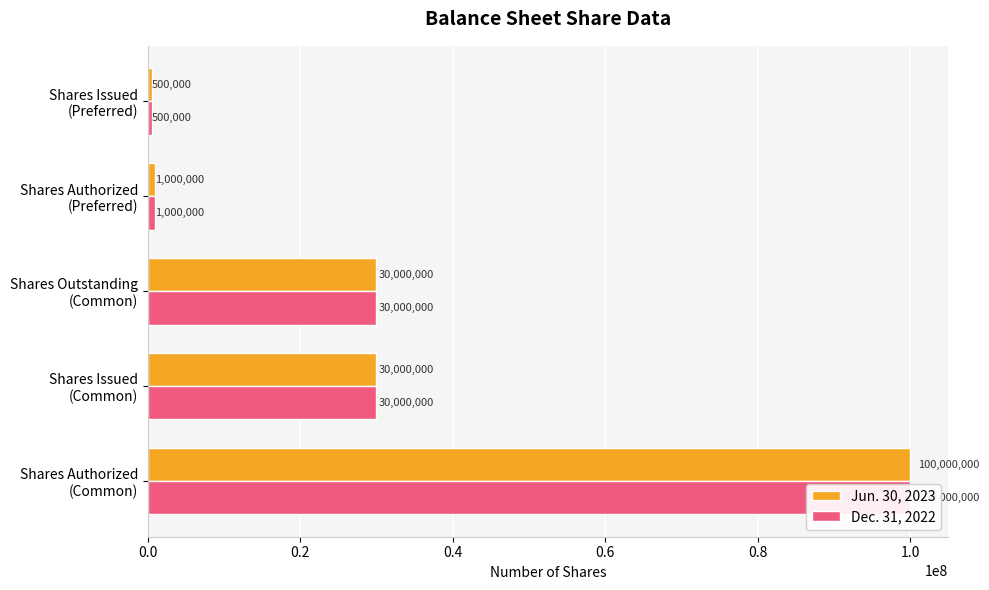

Between Shares Outstanding (Common) and Shares Authorized (Preferred), which series saw the biggest shift?

Jun. 30, 2023